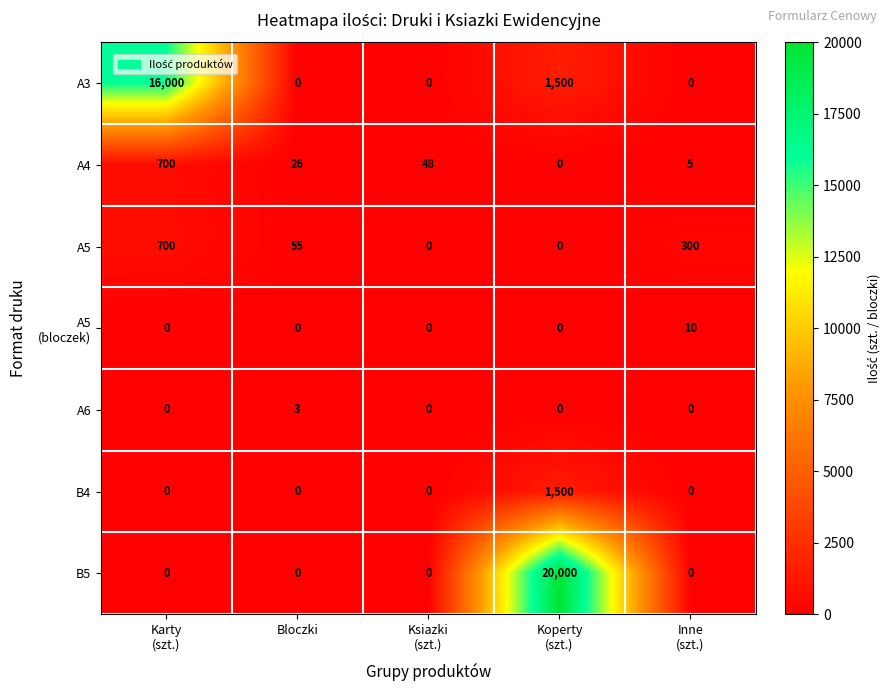

Which series has the largest total across all categories?

B5